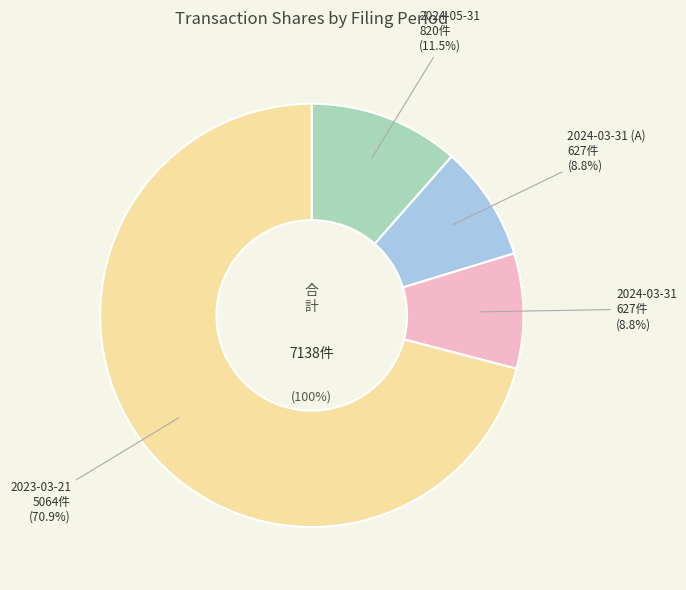

To the nearest percent, what percentage of the pie is 2024-05-31?

11%